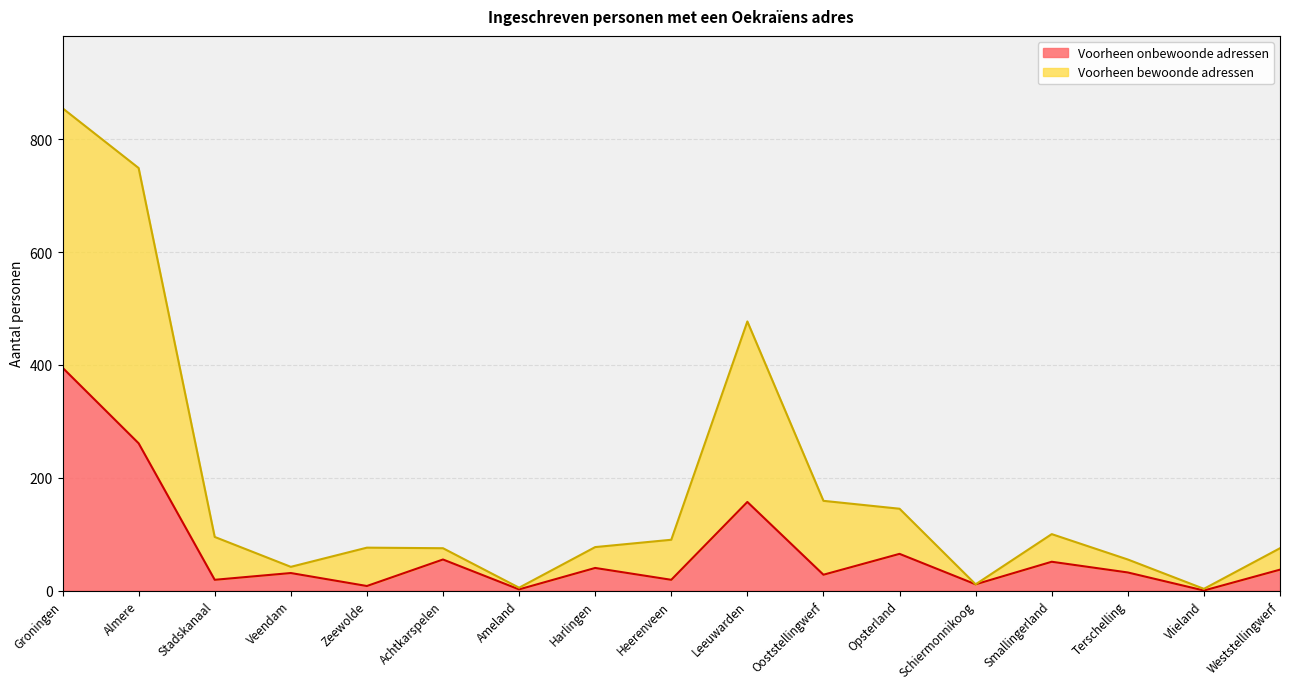

Does the chart display data point markers on the line(s)?

No